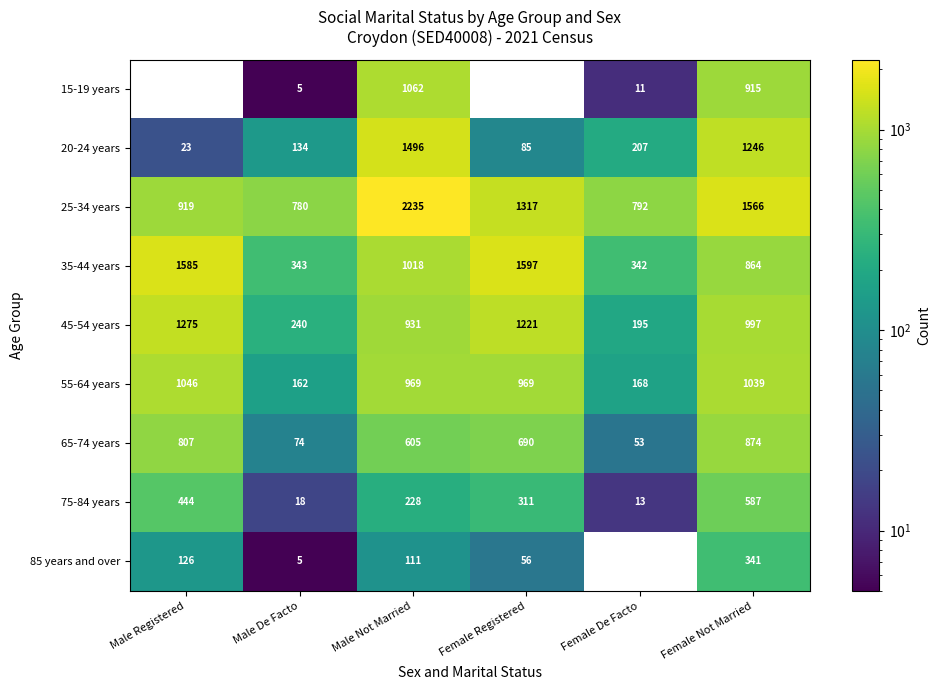

True or false: 85 years and over has a value of 0 at Female De Facto.

True